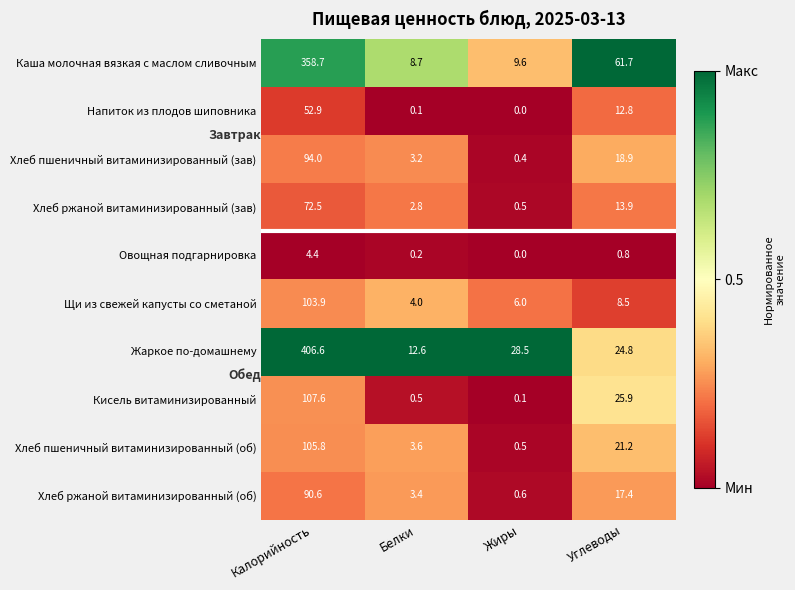

What is the difference between the second highest and minimum values in the Овощная подгарнировка series?

0.8